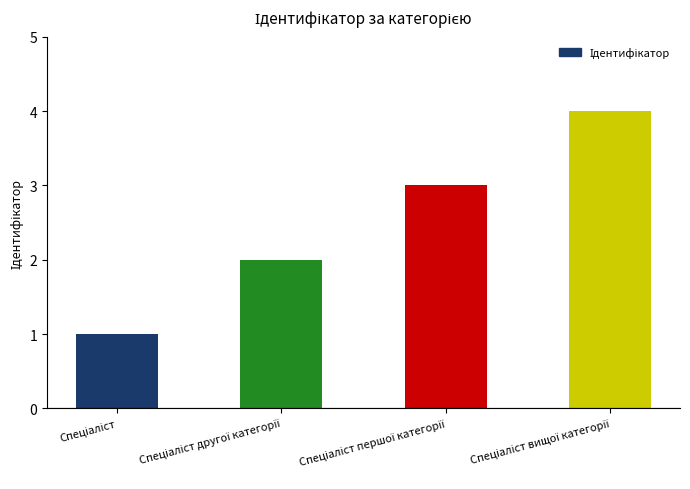

What is the greatest value displayed?

4